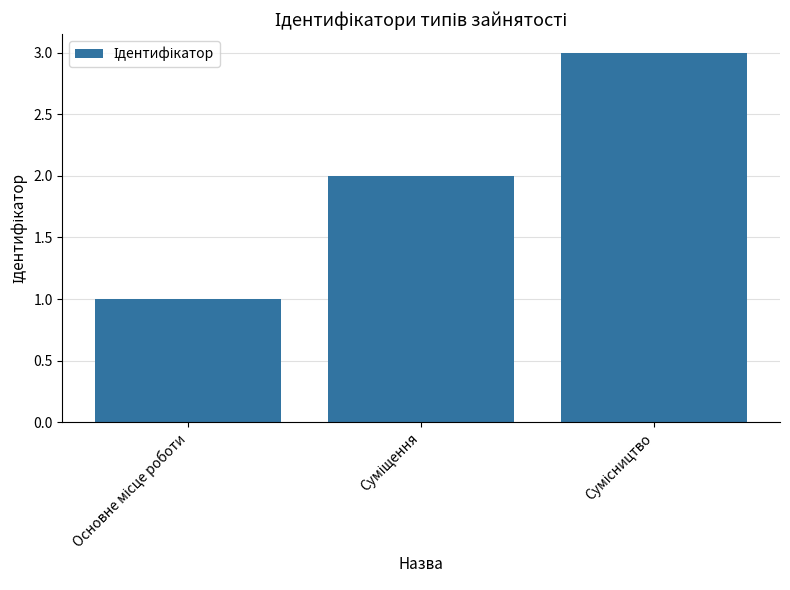

What is the greatest value displayed?

3